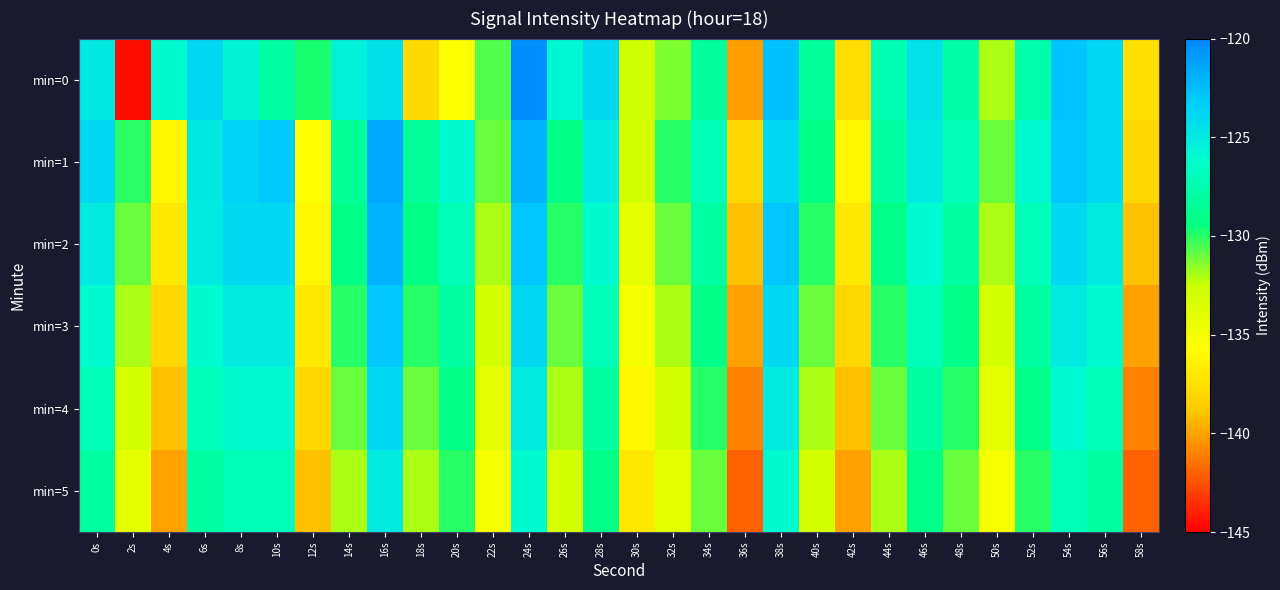

Which has a higher value, 22s or 2s?

22s